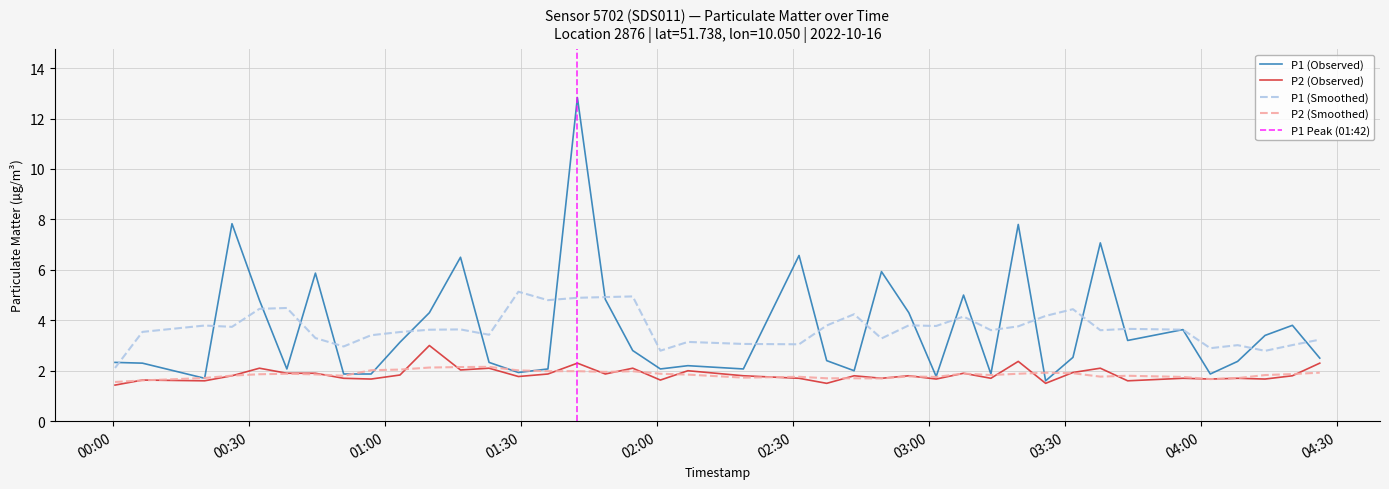

What is the highest value of the P1 (Smoothed) series?

5.1